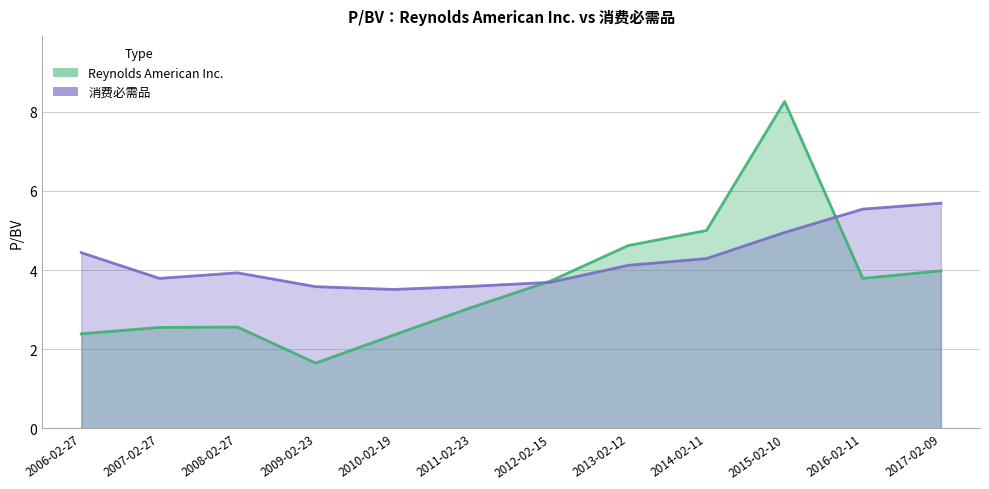

What is the label of the 6th point from the left?

2011-02-23